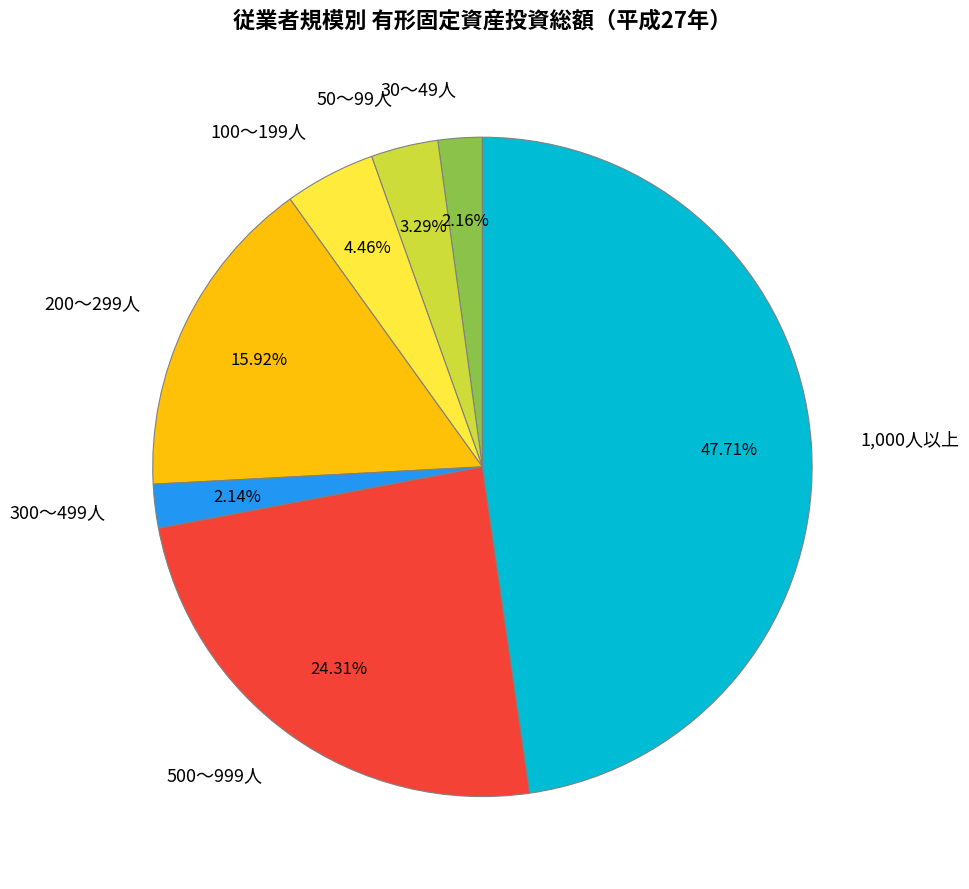

Approximately how many times larger is the value at 500～999人 compared to 50～99人?

7.4